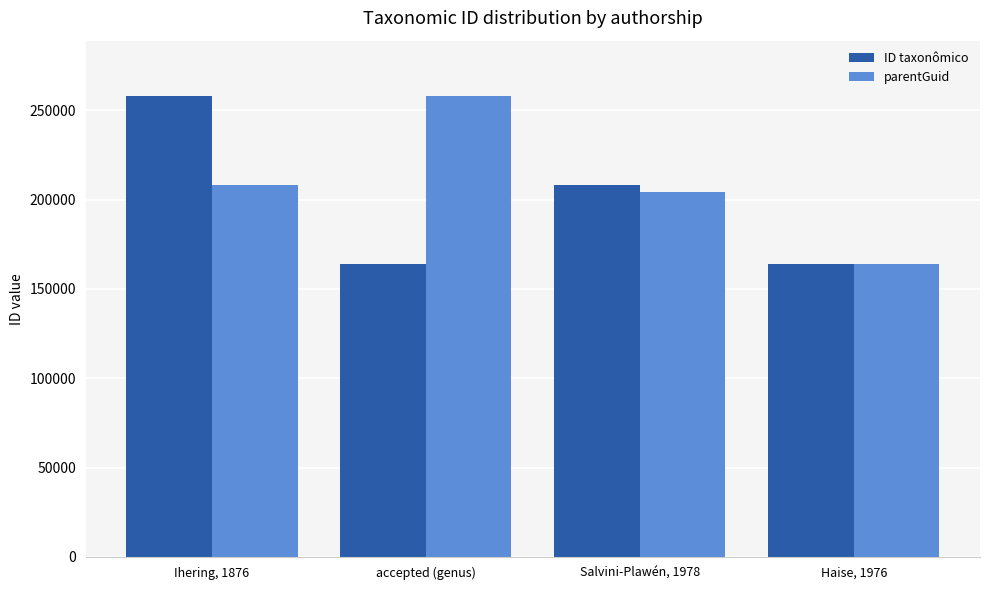

Is it true that parentGuid equals 57649 at Salvini-Plawén, 1978?

False